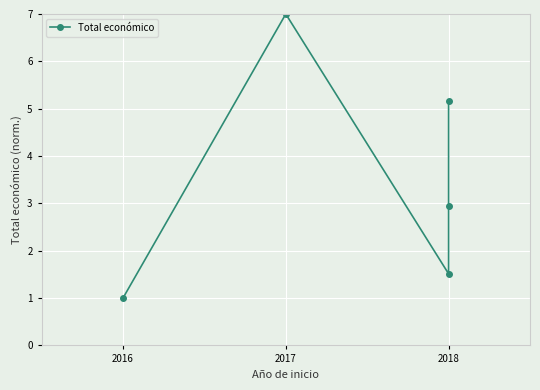

Reading left to right, what are all the values shown in this chart?

1.0	7.0	1.5	2.9	5.2